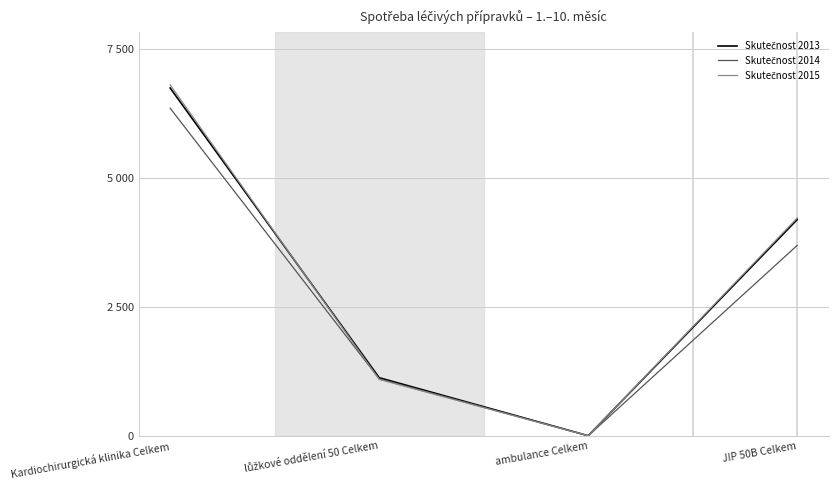

Does the chart display data point markers on the line(s)?

No